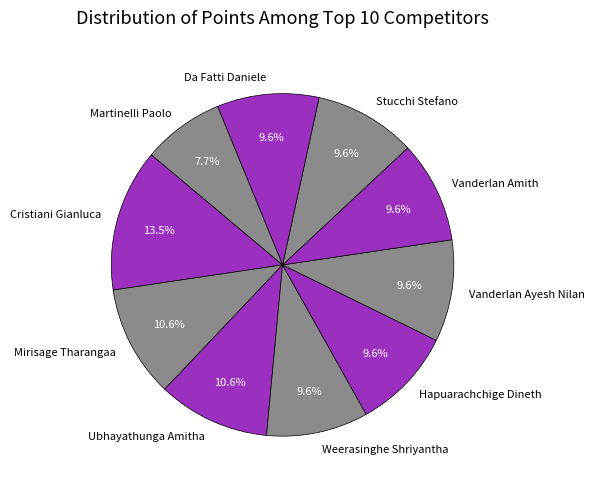

To the nearest percent, what is the difference between the largest and smallest slice percentages?

6%